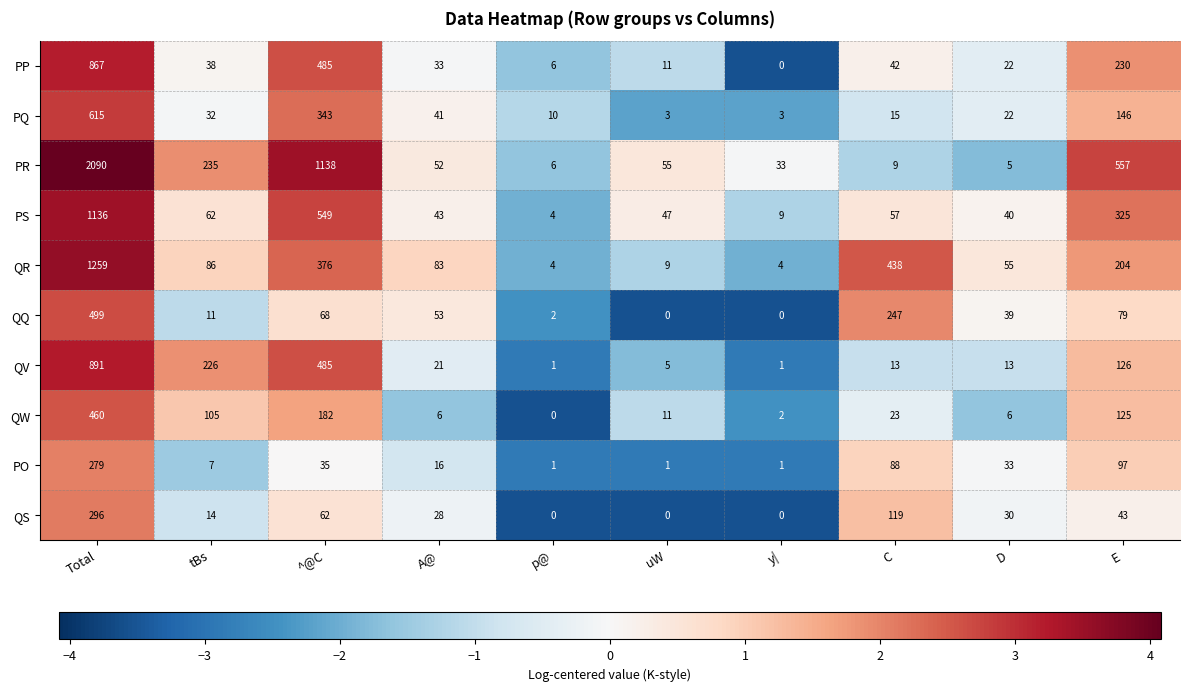

At how many categories does at least one series exceed 2?

10